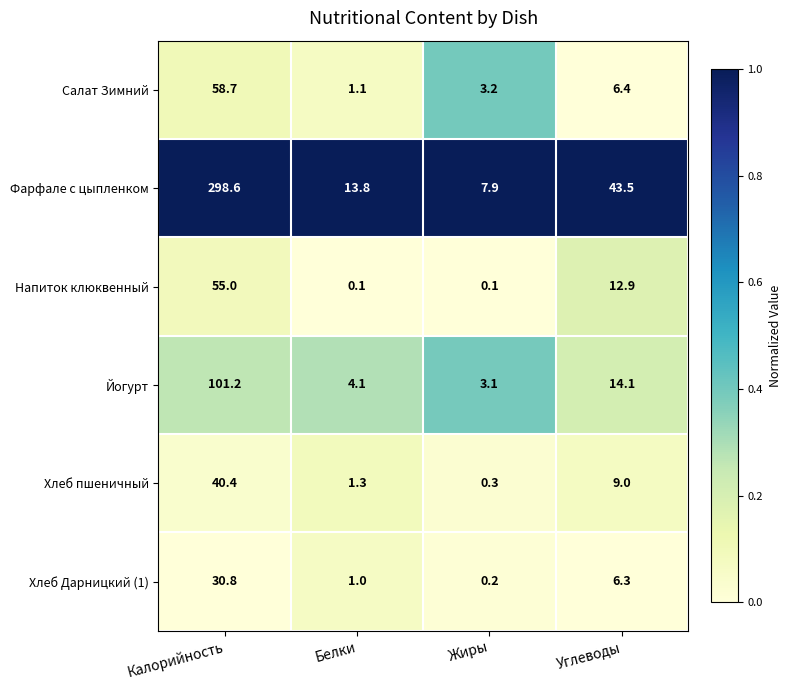

The Хлеб пшеничный series shows 0.6 at Белки. True or false?

False